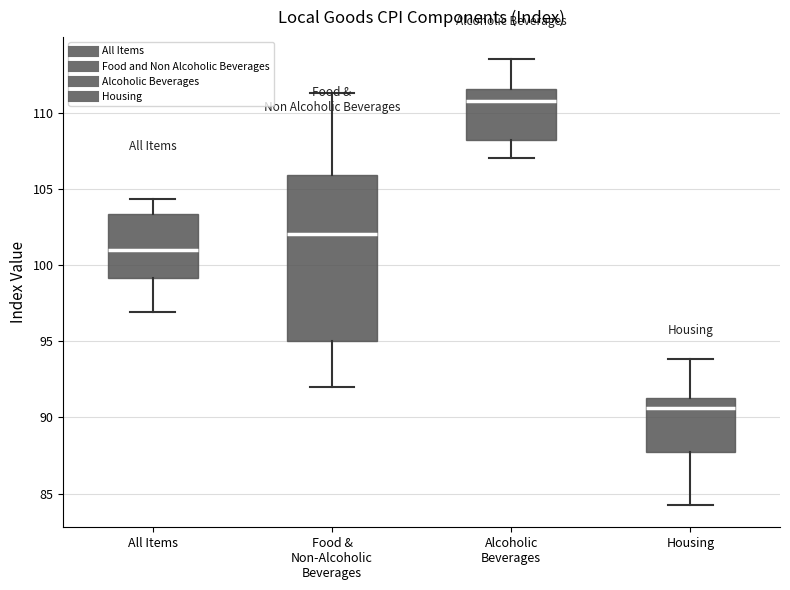

Which box has the highest median line?

Alcoholic Beverages